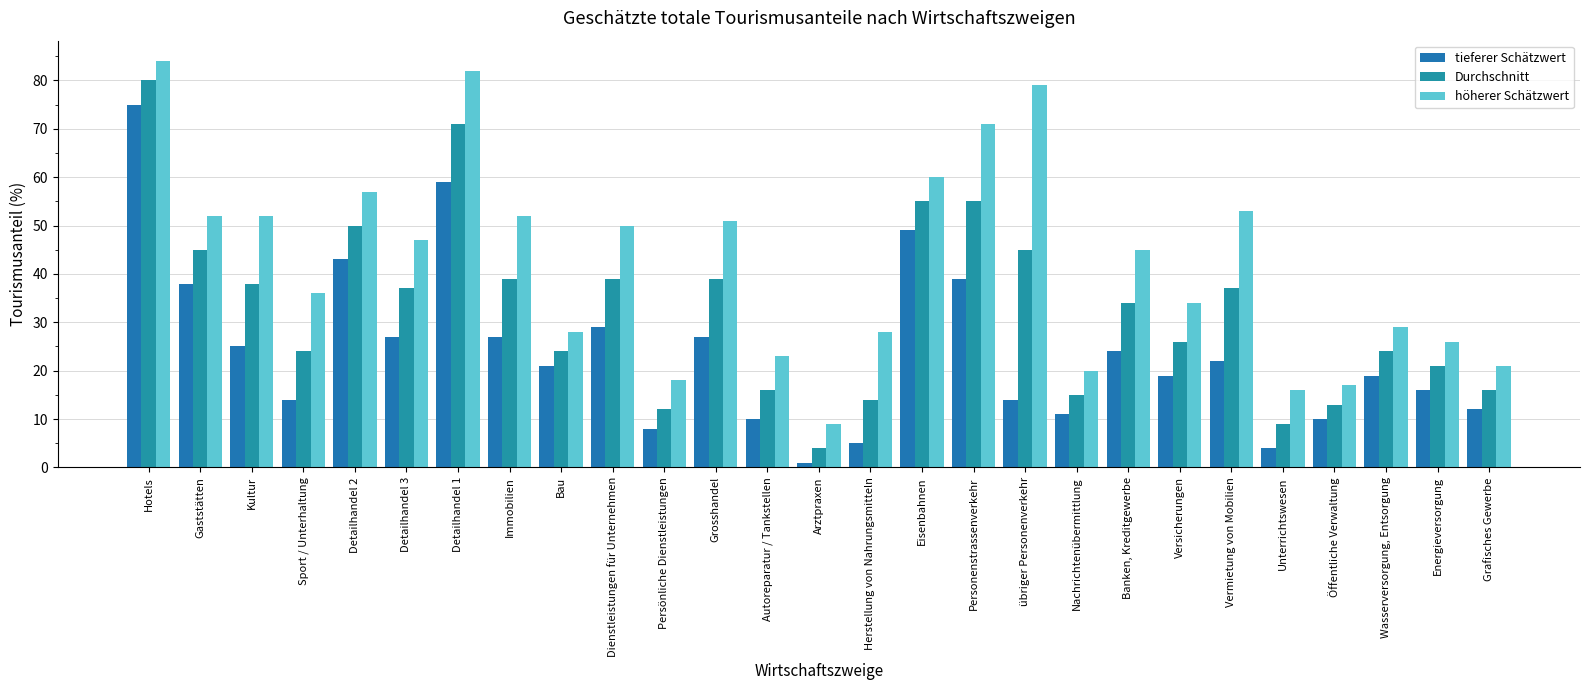

List the labels in order of tieferer Schätzwert value, smallest first.

Arztpraxen, Unterrichtswesen, Herstellung von Nahrungsmitteln, Persönliche Dienstleistungen, Autoreparatur / Tankstellen, Öffentliche Verwaltung, Nachrichtenübermittlung, Grafisches Gewerbe, Sport / Unterhaltung, übriger Personenverkehr, Energieversorgung, Versicherungen, Wasserversorgung, Entsorgung, Bau, Vermietung von Mobilien, Banken, Kreditgewerbe, Kultur, Detailhandel 3, Immobilien, Grosshandel, Dienstleistungen für Unternehmen, Gaststätten, Personenstrassenverkehr, Detailhandel 2, Eisenbahnen, Detailhandel 1, Hotels